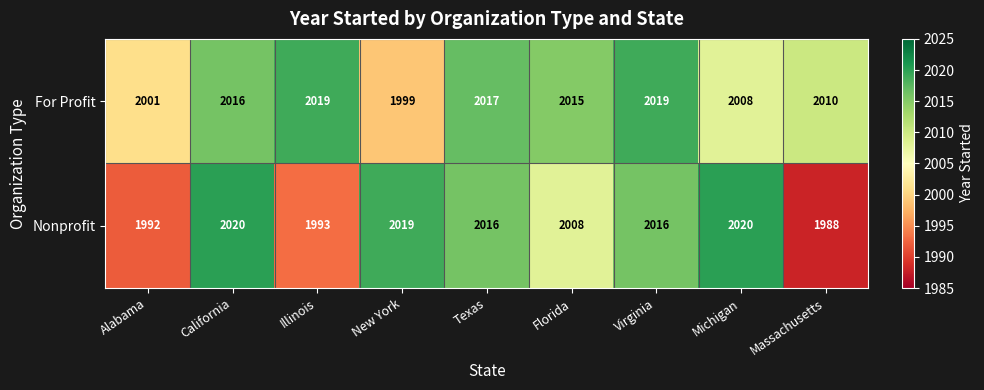

Rank the series at Virginia from highest to lowest value.

For Profit, Nonprofit